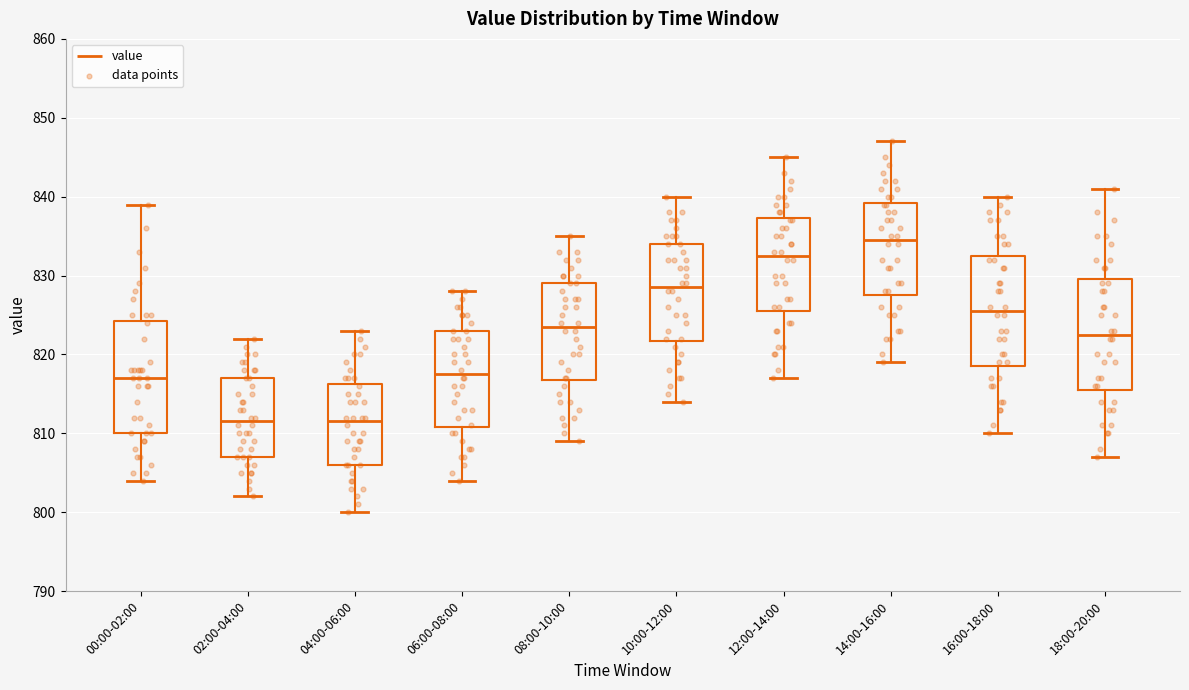

Reading left to right, read every box against the y-axis: the position of its median line, the range the box covers, and the ends of its whiskers. The values are not printed on the chart, so give them approximately, as read against the axis.

00:00-02:00: median 817, box 810 to 824, whiskers 804 to 839
02:00-04:00: median 812, box 807 to 817, whiskers 802 to 822
04:00-06:00: median 812, box 806 to 816, whiskers 800 to 823
06:00-08:00: median 818, box 811 to 823, whiskers 804 to 828
08:00-10:00: median 824, box 817 to 829, whiskers 809 to 835
10:00-12:00: median 829, box 822 to 834, whiskers 814 to 840
12:00-14:00: median 833, box 826 to 837, whiskers 817 to 845
14:00-16:00: median 835, box 828 to 839, whiskers 819 to 847
16:00-18:00: median 826, box 819 to 833, whiskers 810 to 840
18:00-20:00: median 823, box 816 to 830, whiskers 807 to 841